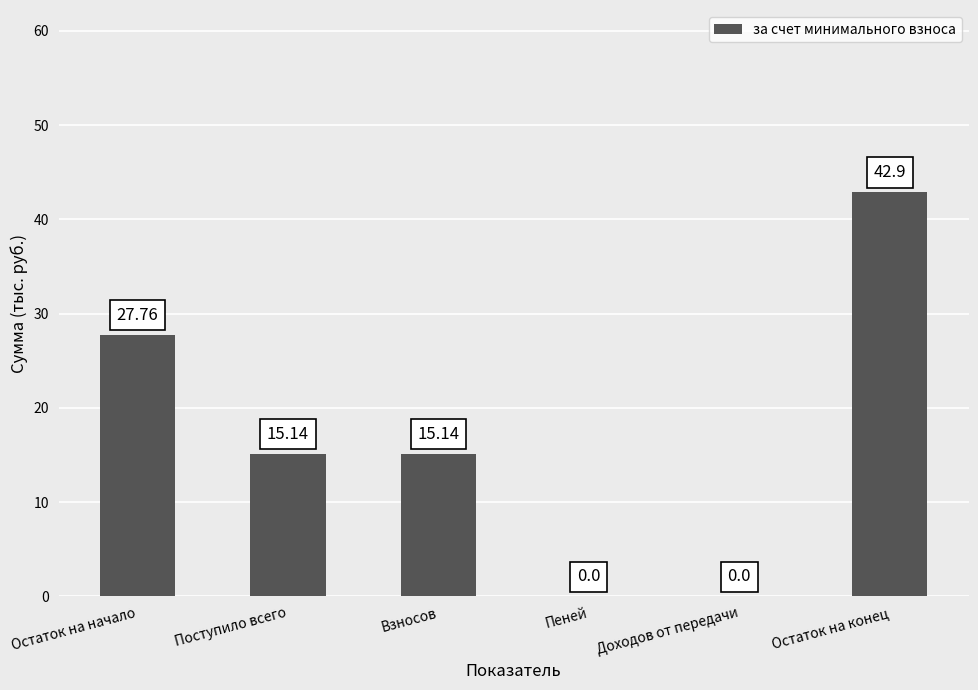

What is the greatest value displayed?

42.9